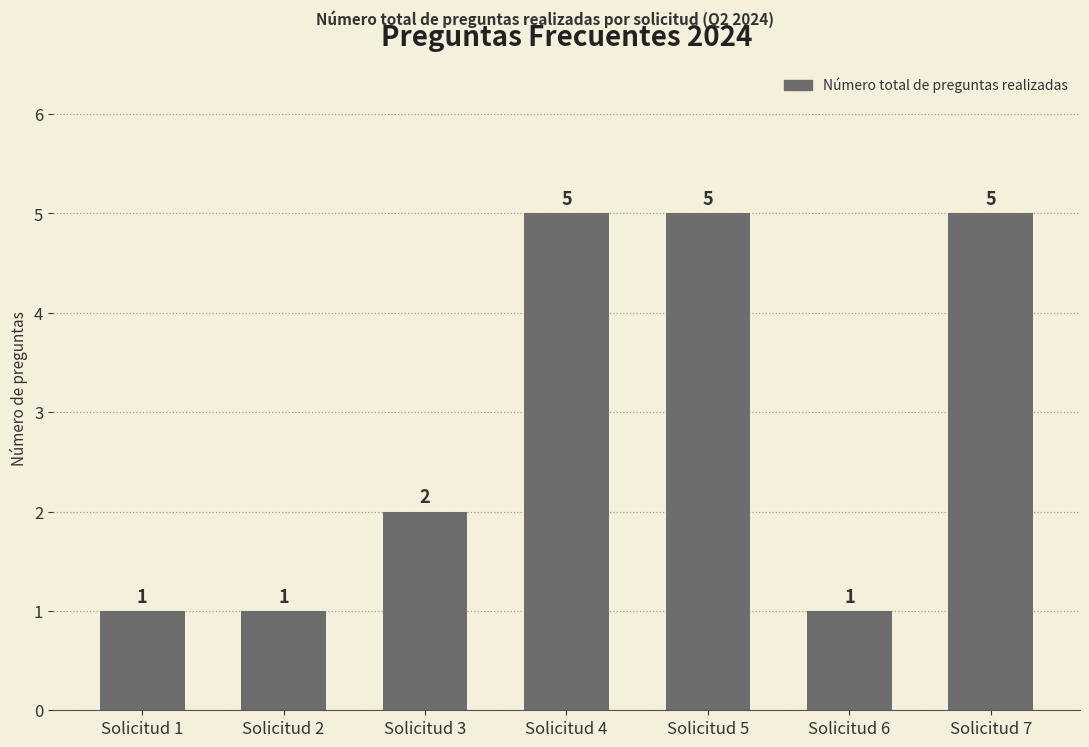

At which label is the value closest to 3?

Solicitud 3